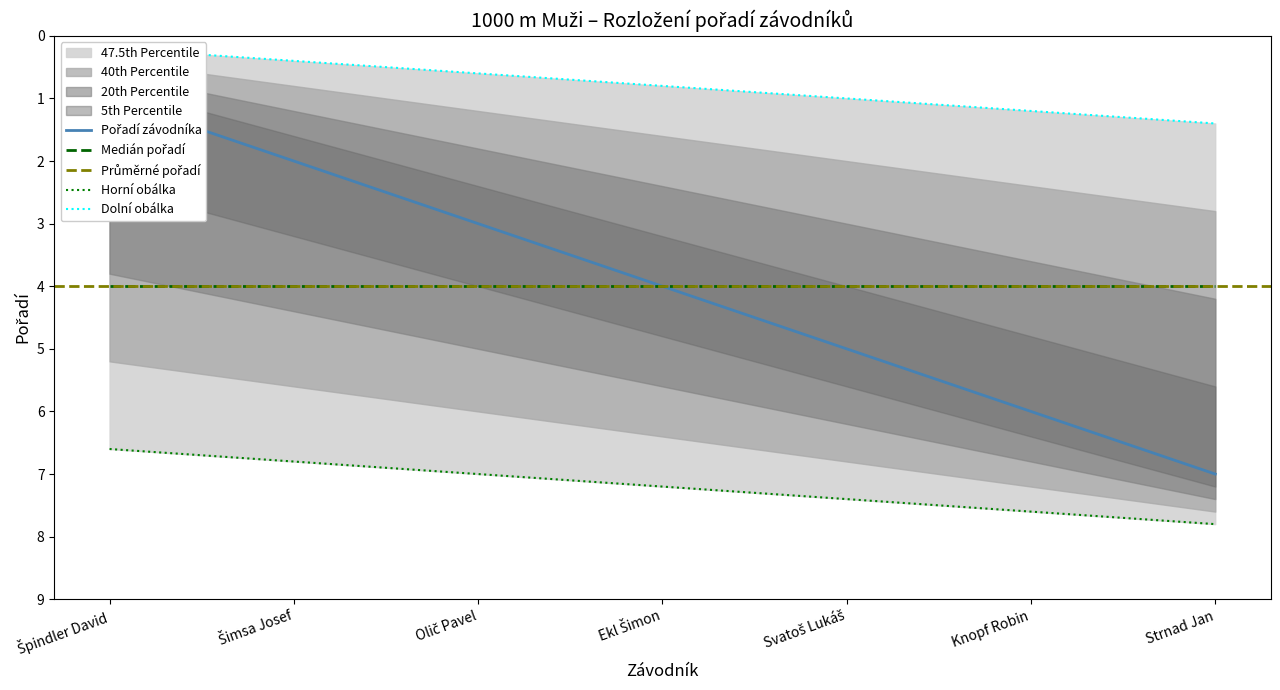

What is the label of the 7th point from the right?

Špindler David